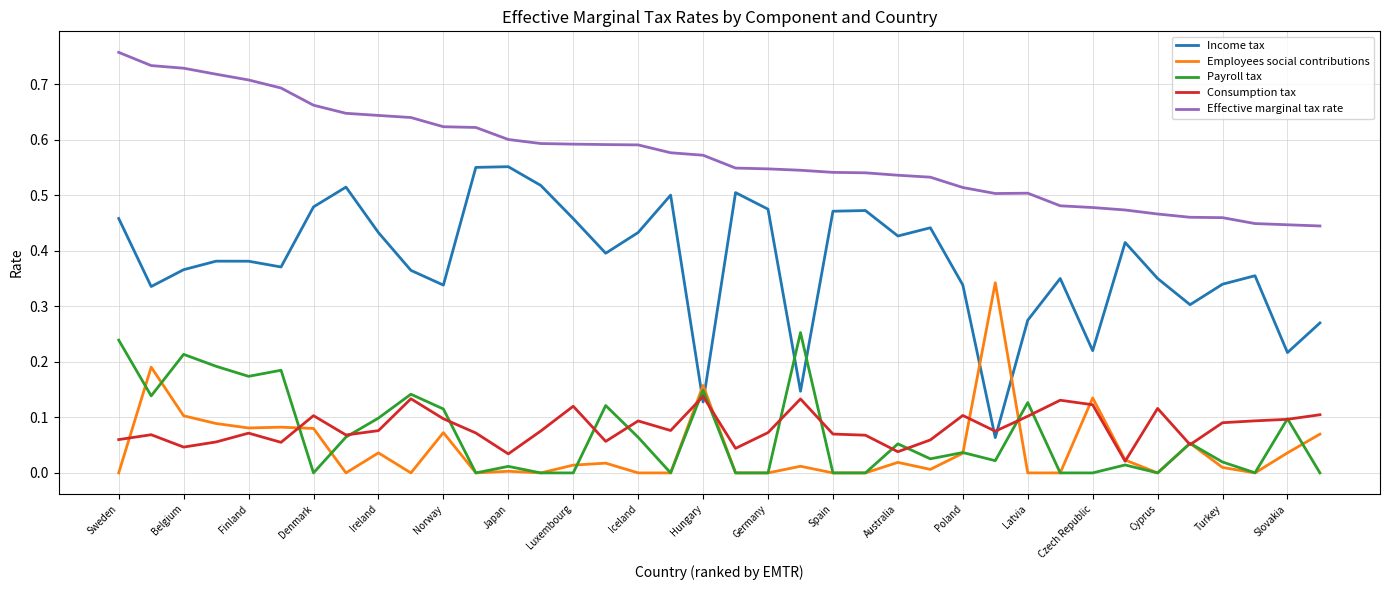

Which series has the largest total across all categories?

Effective marginal tax rate